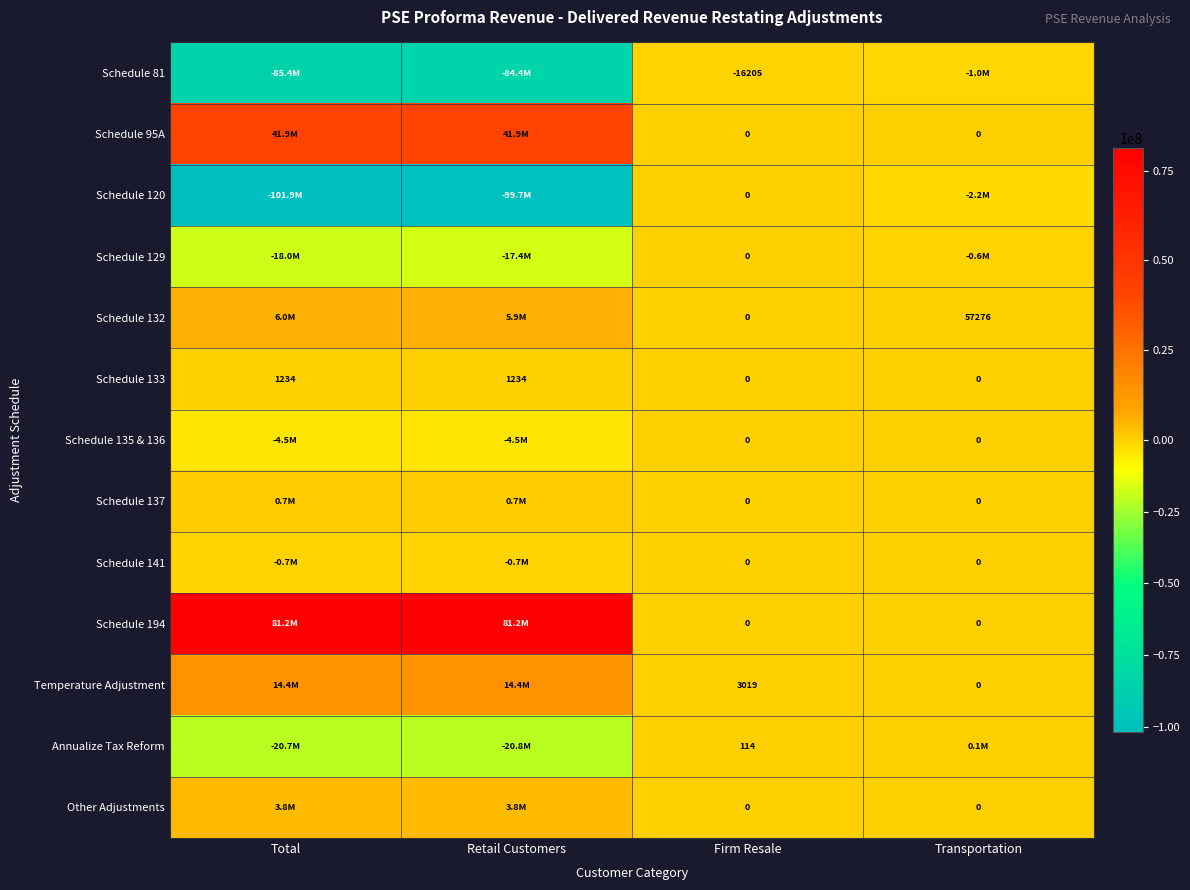

Which series has the widest spread of values?

Schedule 120